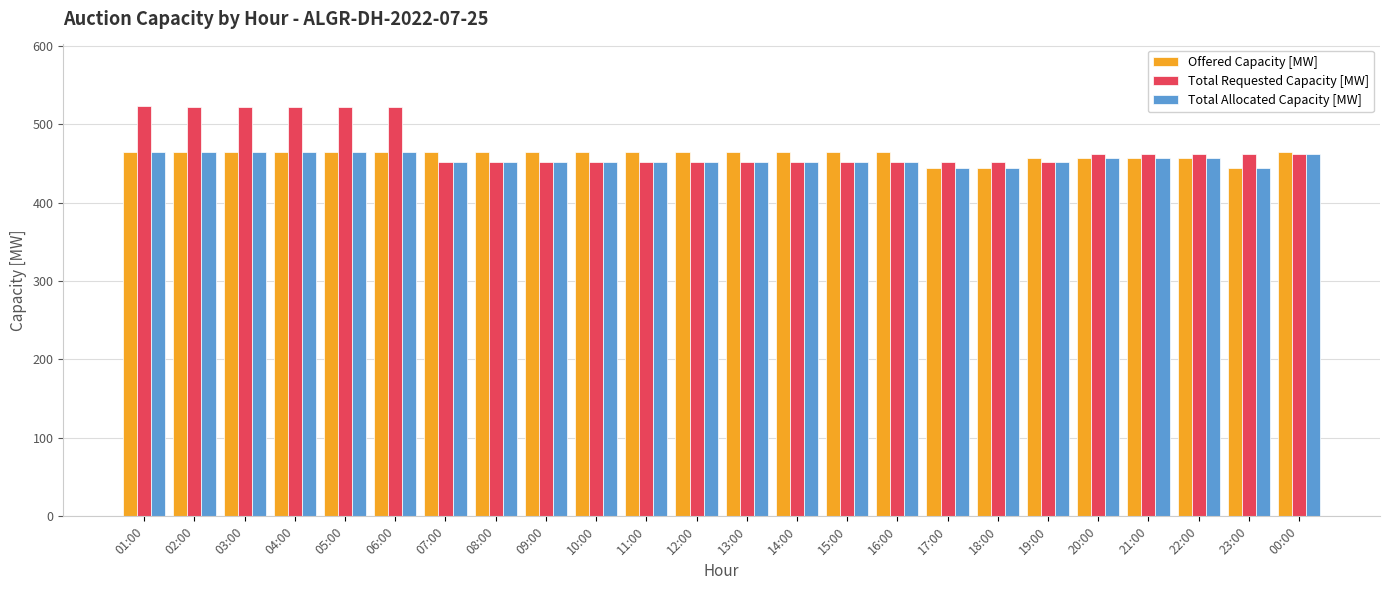

Which series has the largest range (max minus min)?

Total Requested Capacity [MW]